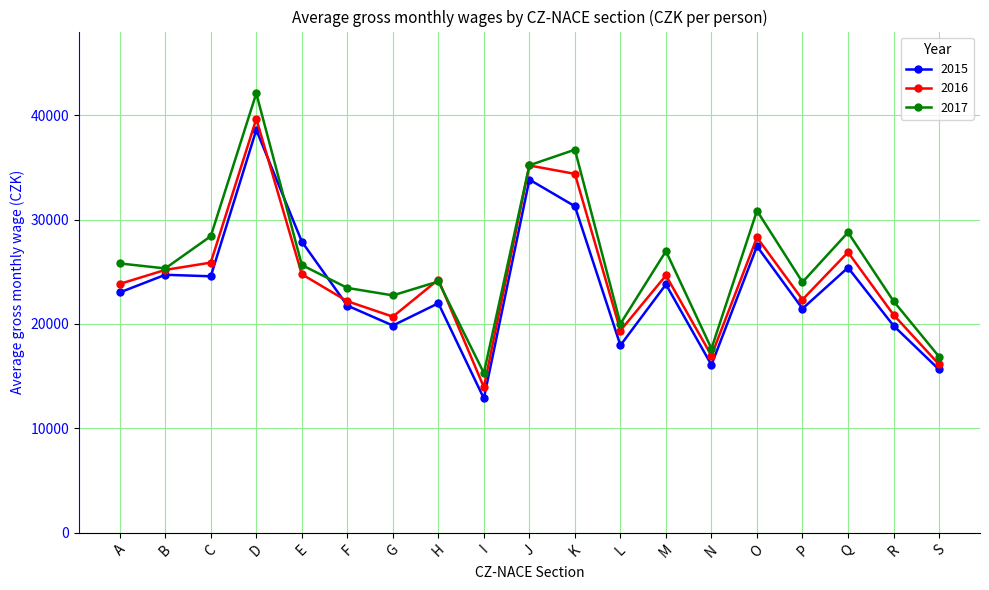

At which label does 2017 first exceed 25320?

A